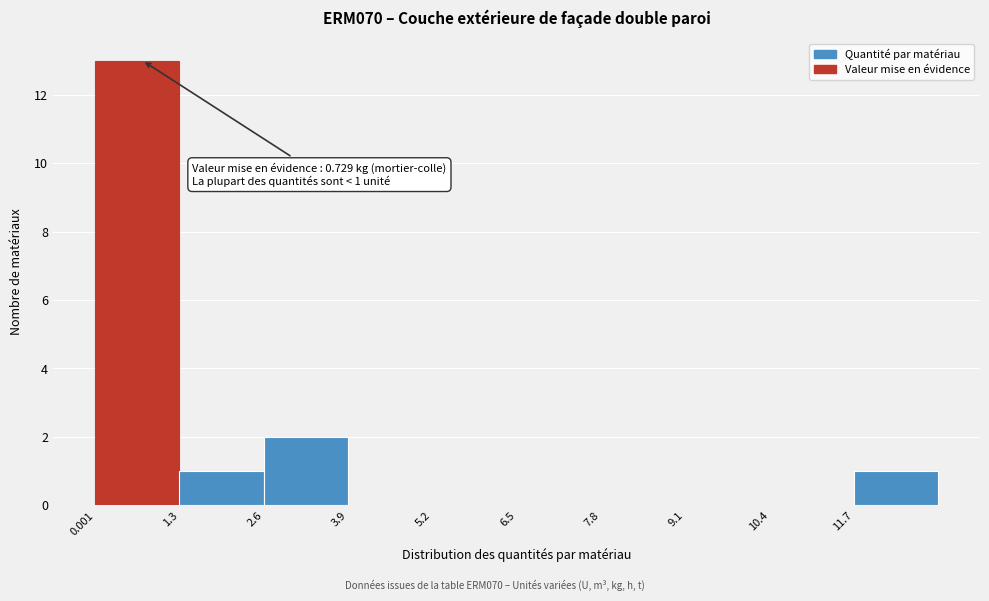

Over which range of the x-axis is the bar tallest?

0.0 to 1.4